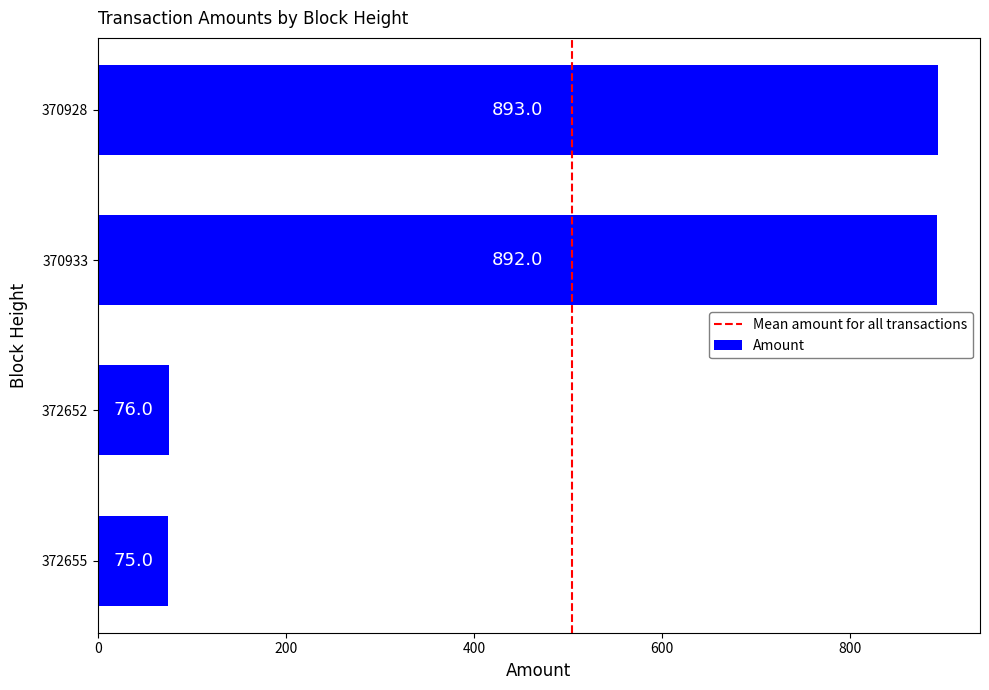

How many series are shown in this chart?

1